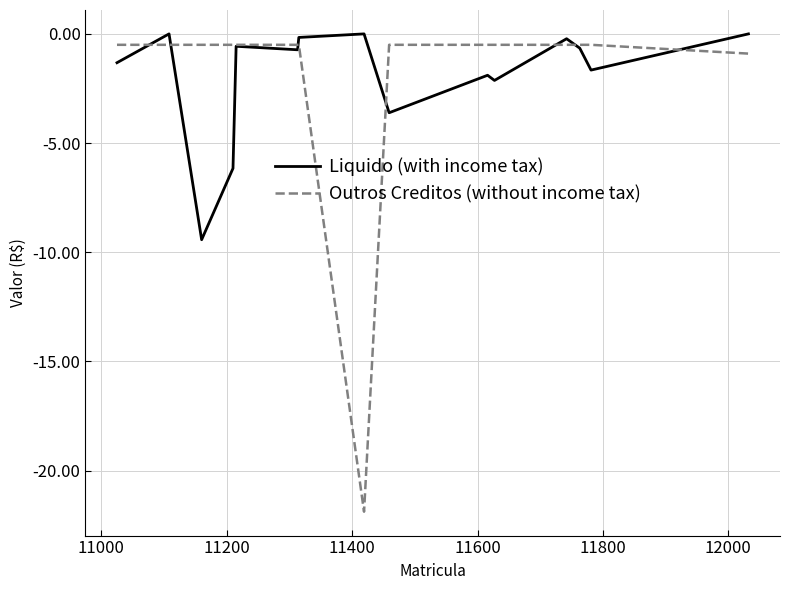

Which series has the widest spread of values?

Outros Creditos (without income tax)